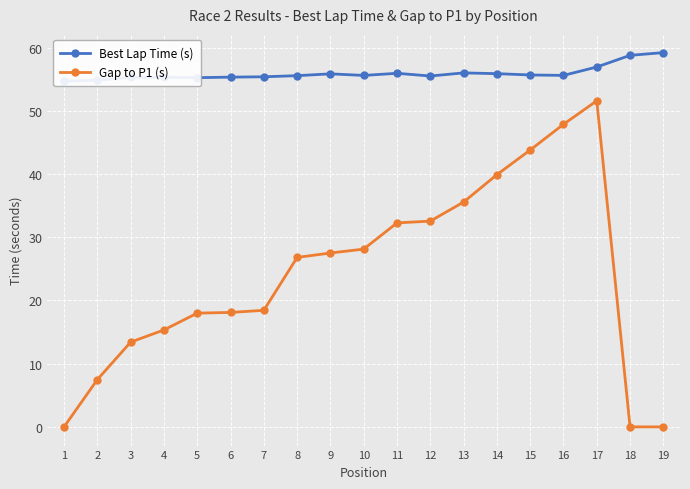

Rank the series at 16 from highest to lowest value.

Best Lap Time (s), Gap to P1 (s)